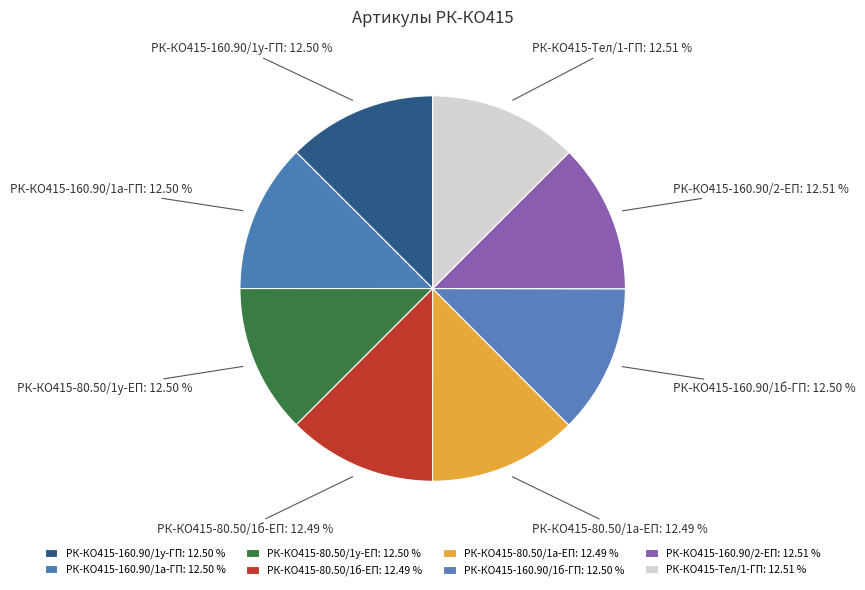

What is the total percentage of РК-КО415-Тел/1-ГП and РК-КО415-80.50/1а-ЕП?

25.0%